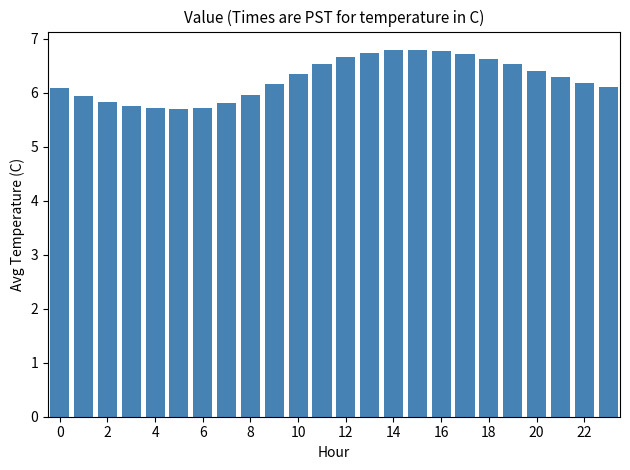

What is the value of the 15th bar from the left?

6.8